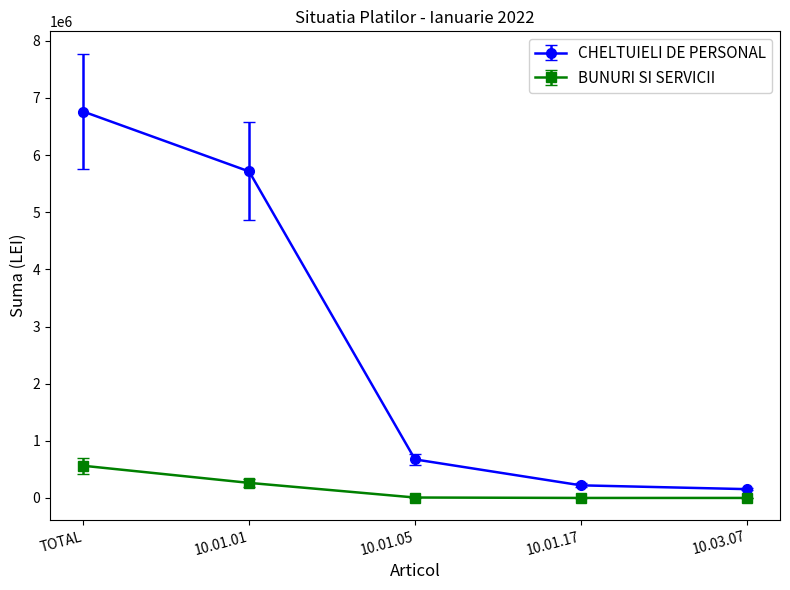

How many distinct data groups are displayed?

2